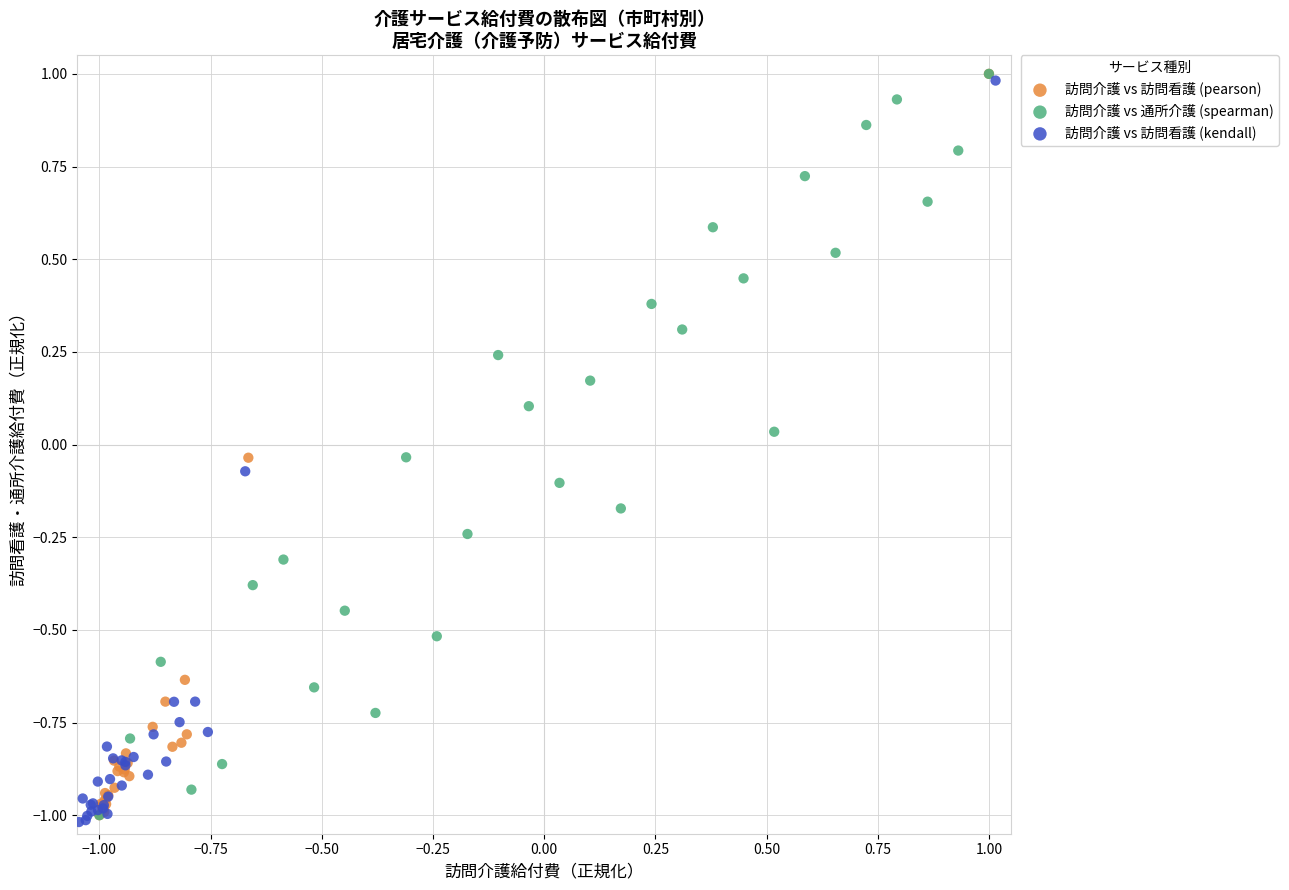

What are all the series names shown in the legend?

訪問介護 vs 訪問看護 (pearson), 訪問介護 vs 通所介護 (spearman), 訪問介護 vs 訪問看護 (kendall)